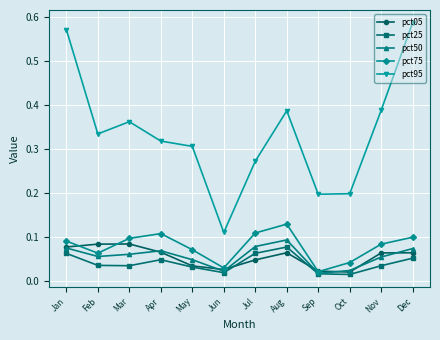

The value of pct75 at Mar is 0.0. True or false?

False